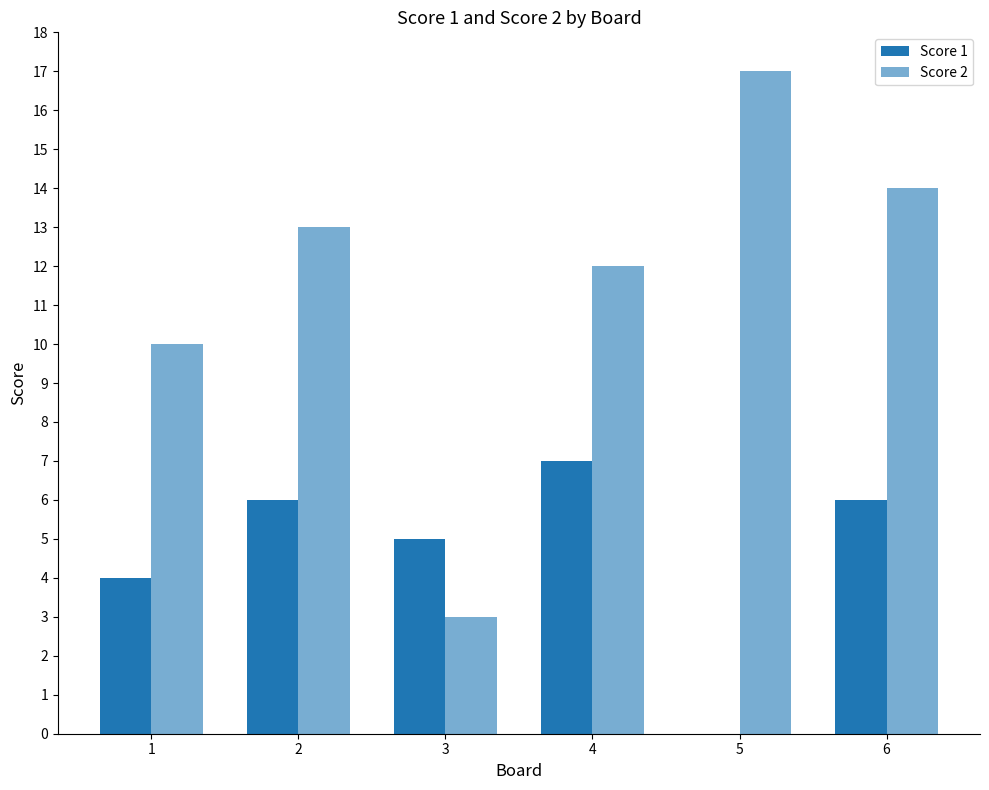

How many distinct data groups are displayed?

2